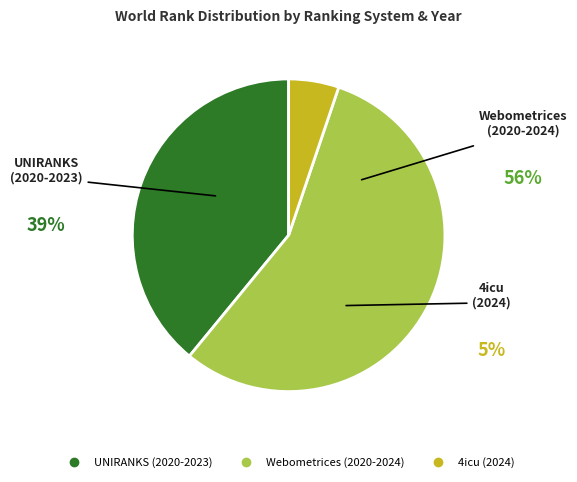

Does any single category account for the majority?

Yes